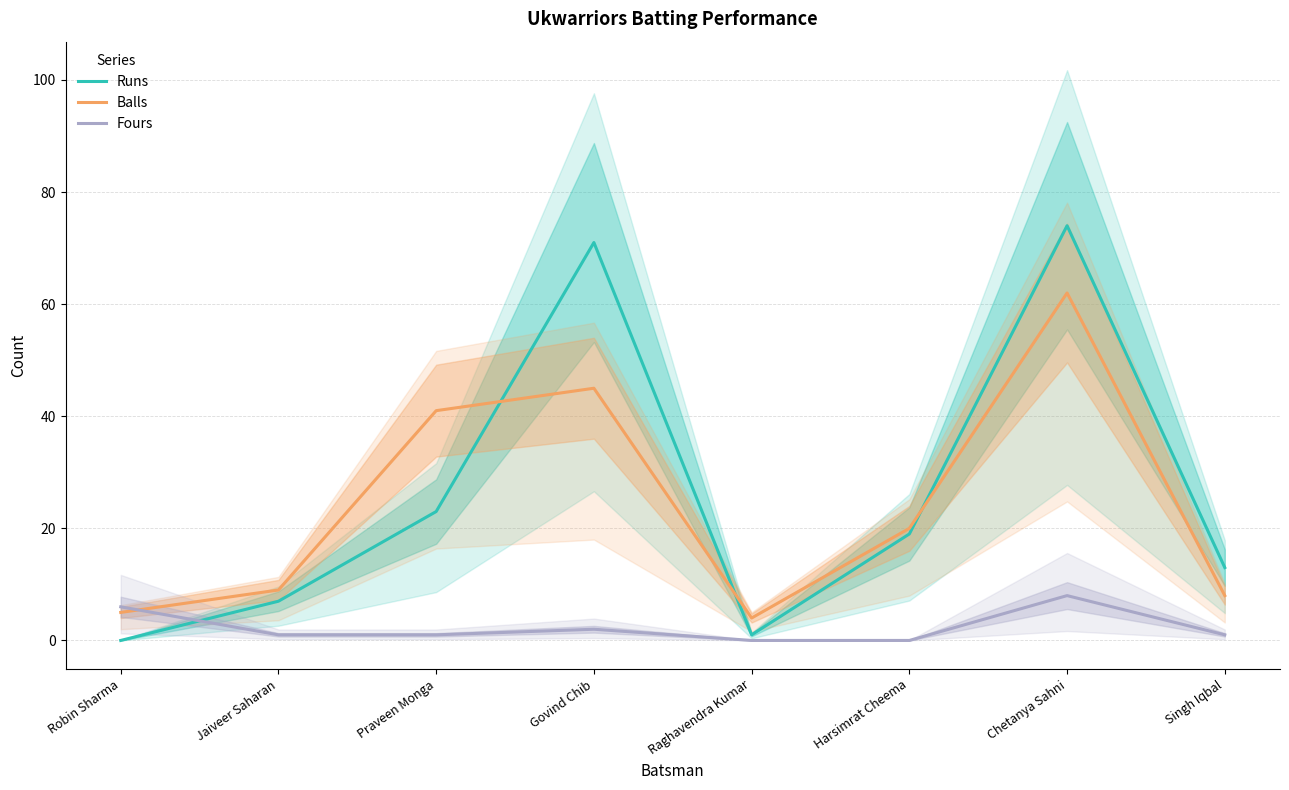

What is the difference between the highest and lowest values at Harsimrat Cheema?

20